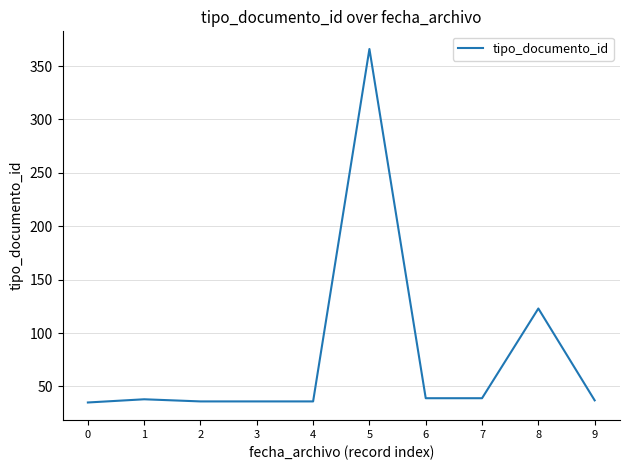

The value at 5 is 523. True or false?

False